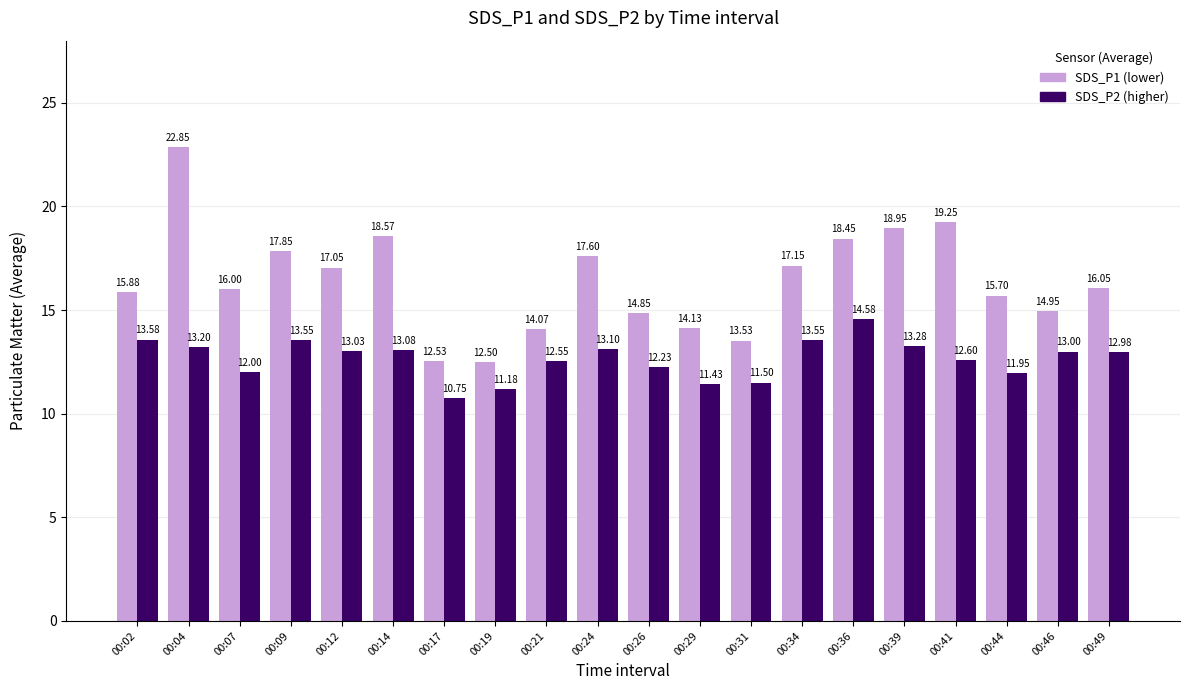

How many bars are there in each group?

2